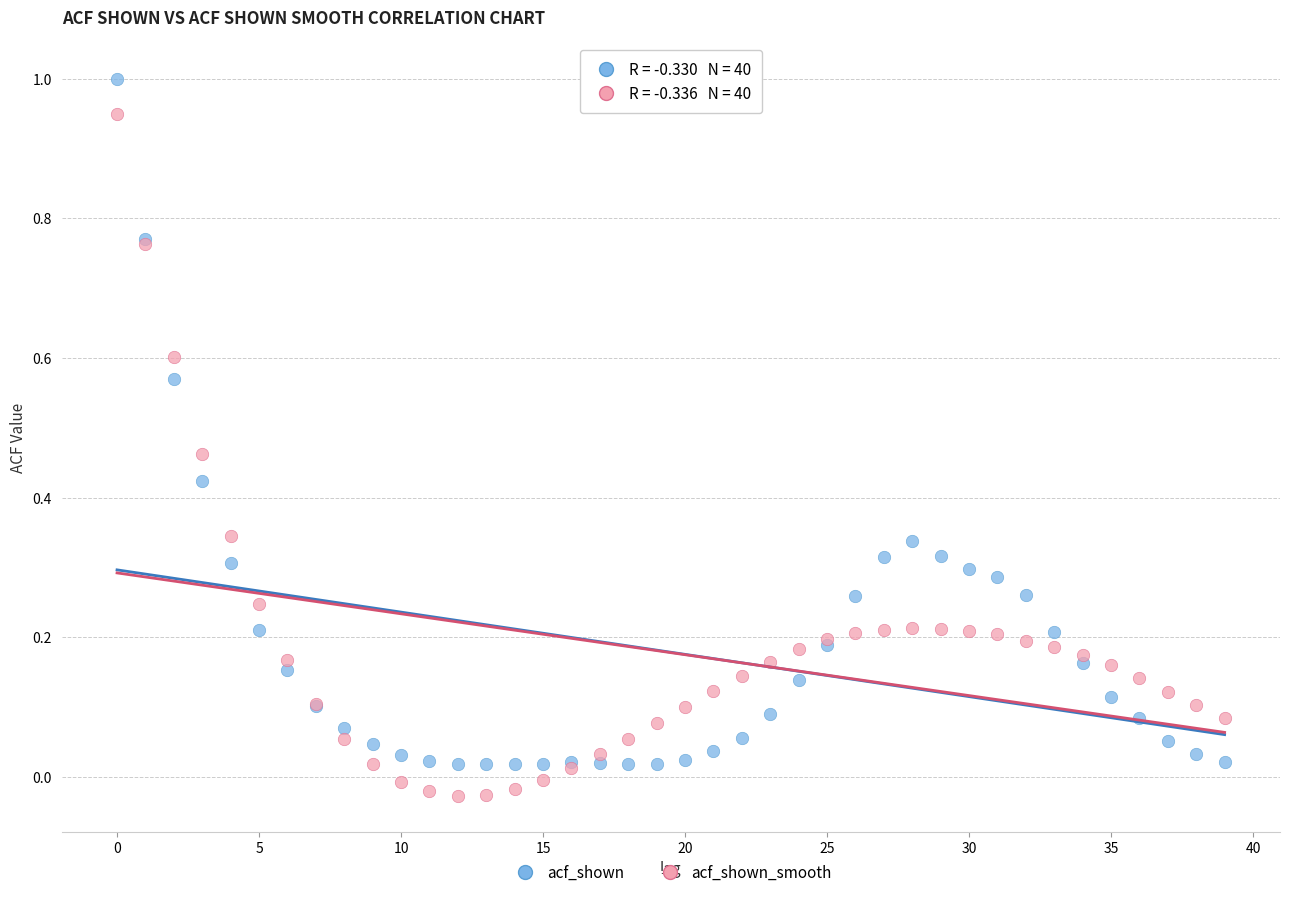

Which series has the largest Y range (max minus min)?

acf_shown